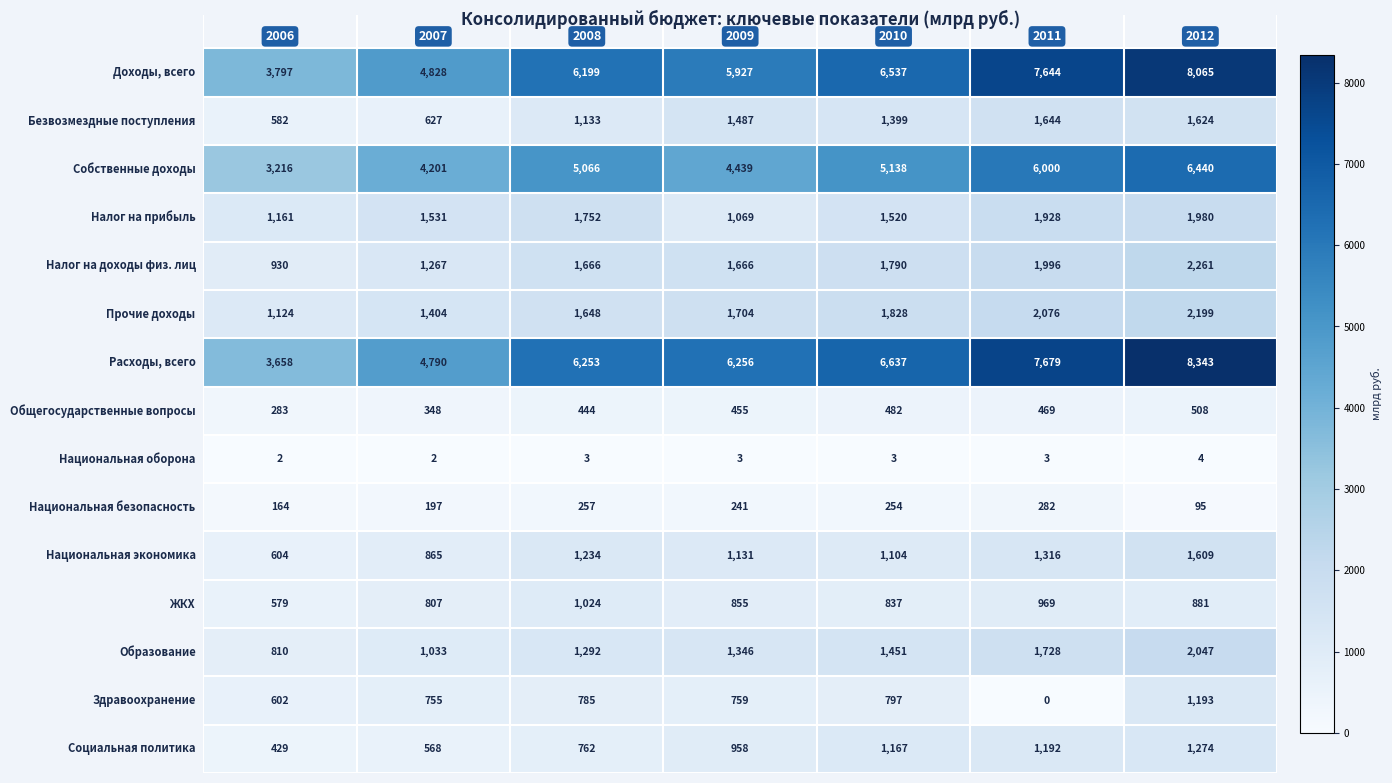

What is the greatest value displayed?

8343